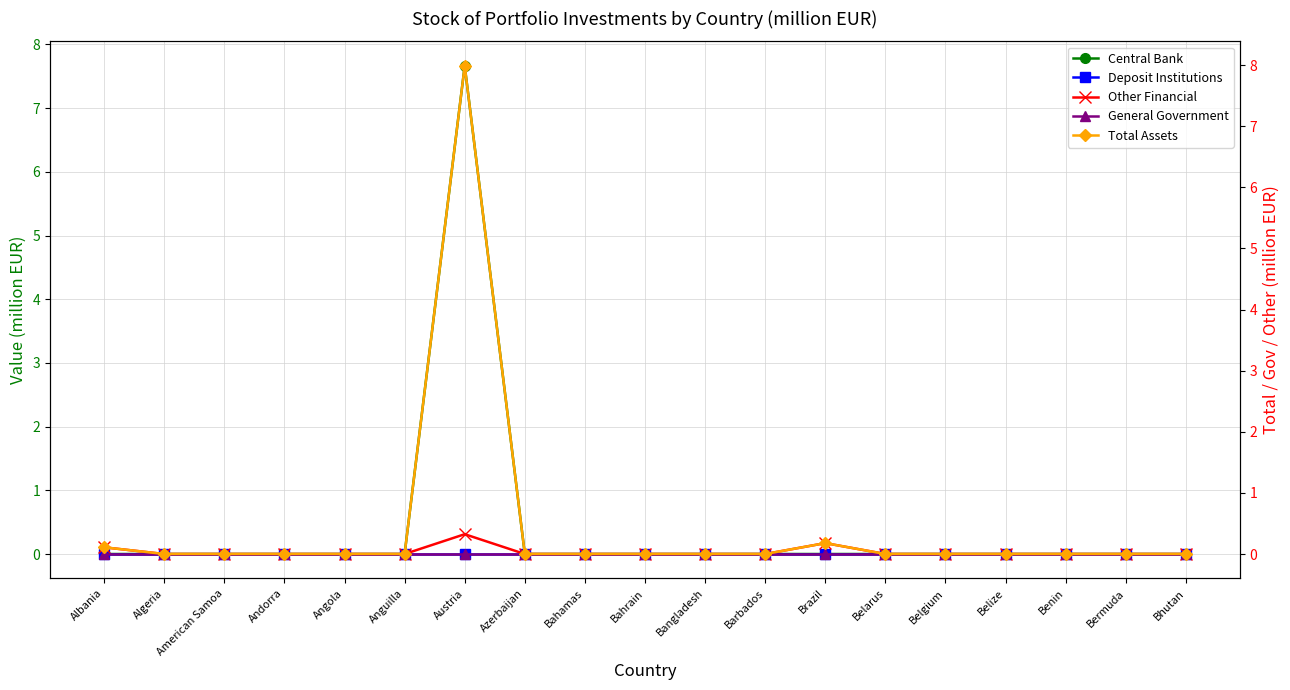

Which category has the lowest value in the Other Financial series?

Algeria